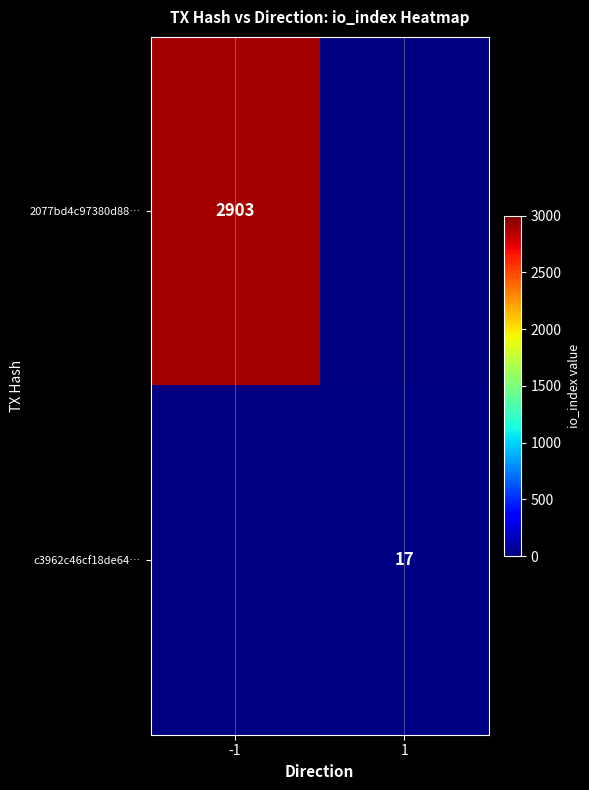

True or false: c3962c46cf18de64… has a value of 17 at 1.

True